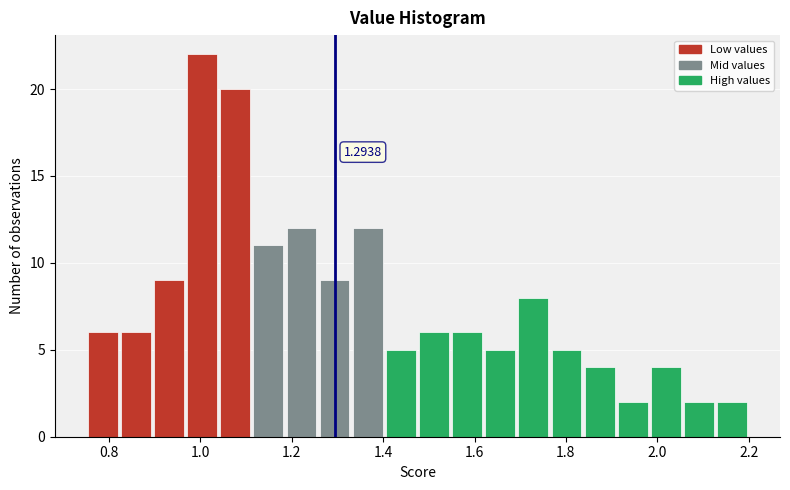

Read against the x-axis, roughly where is the centre of the tallest bar?

1.00